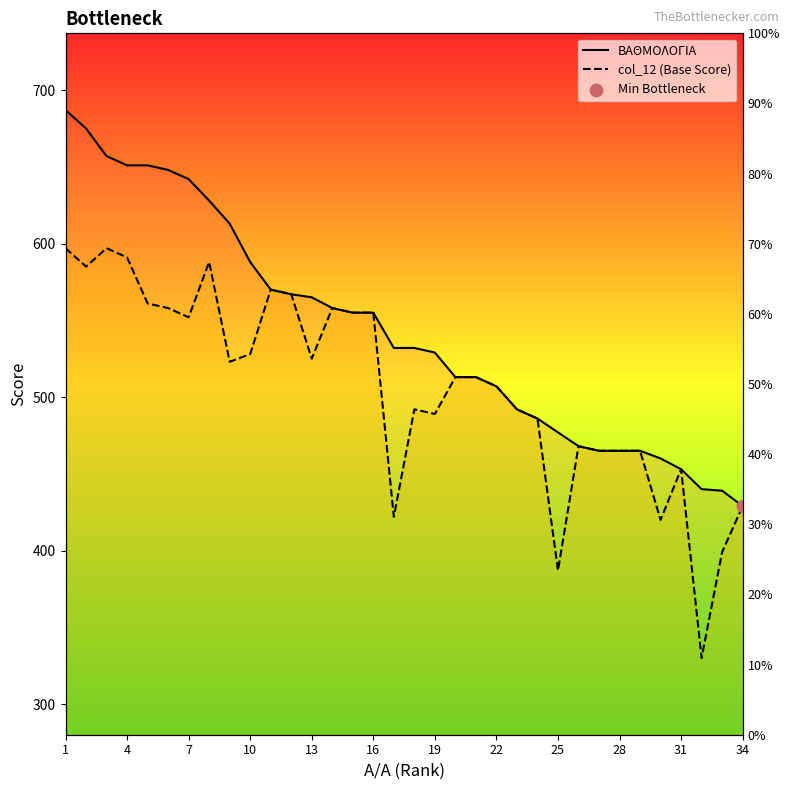

Is the value of ΒΑΘΜΟΛΟΓΙΑ at 31 greater than the value of col_12 (Base Score) at 4?

No